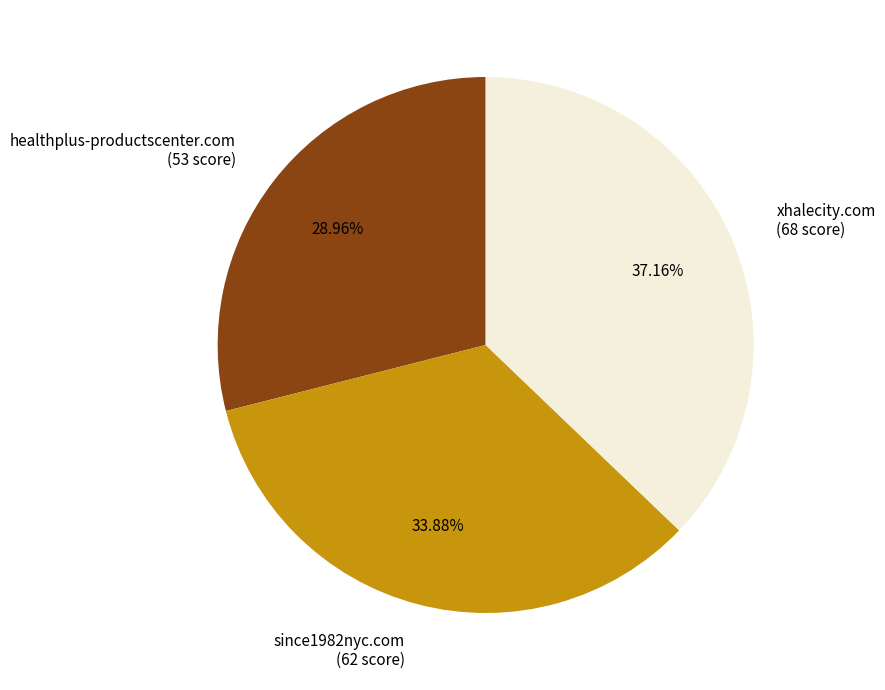

Approximately how many times larger is the value at healthplus-productscenter.com compared to xhalecity.com?

0.8